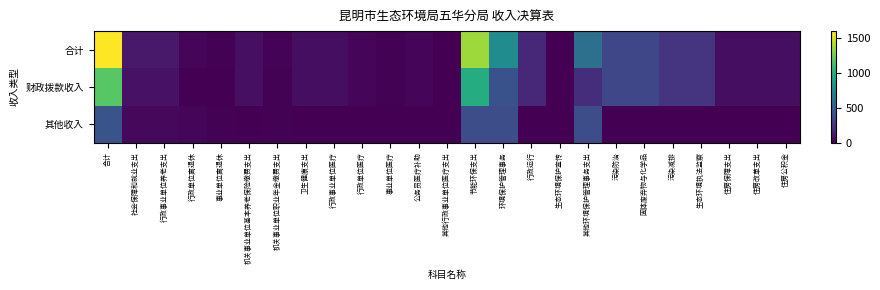

At how many categories does at least one series exceed 1466?

1